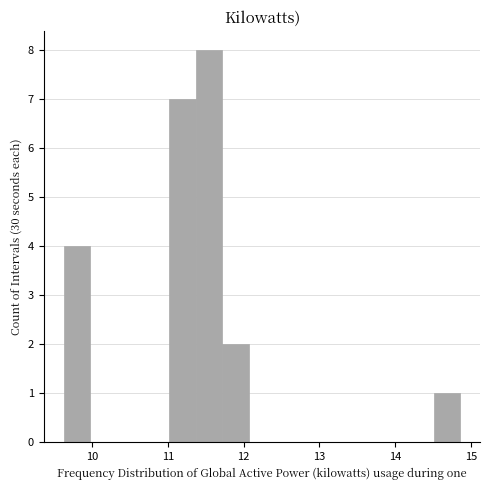

Around what value on the x-axis is the tallest bar? Give the approximate position of its centre, as read against the axis.

11.5